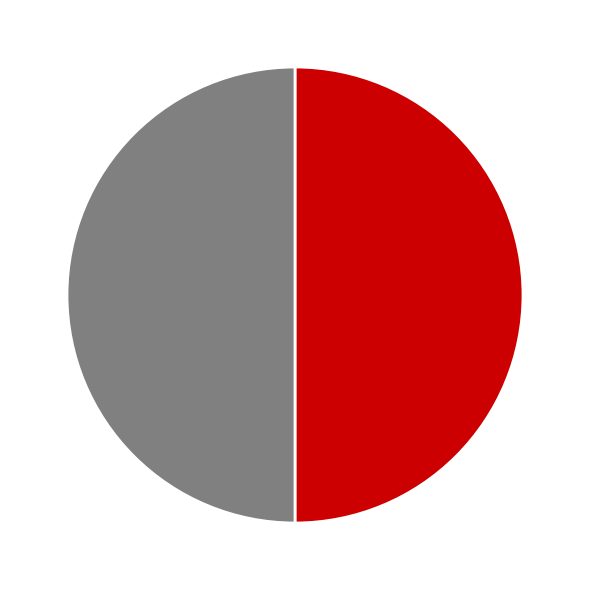

How many slices are in this pie chart?

2